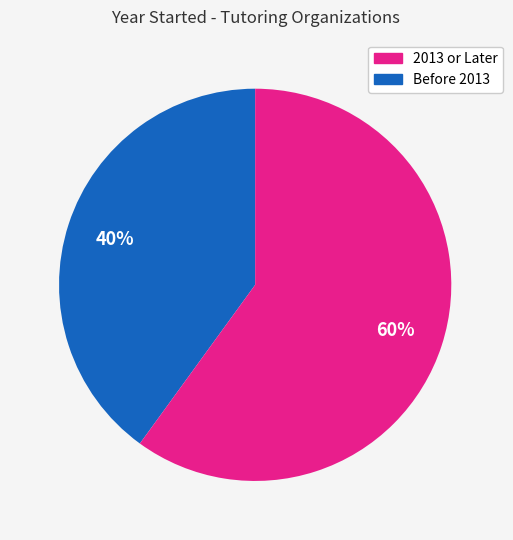

Is there any slice that represents more than half of the pie?

Yes